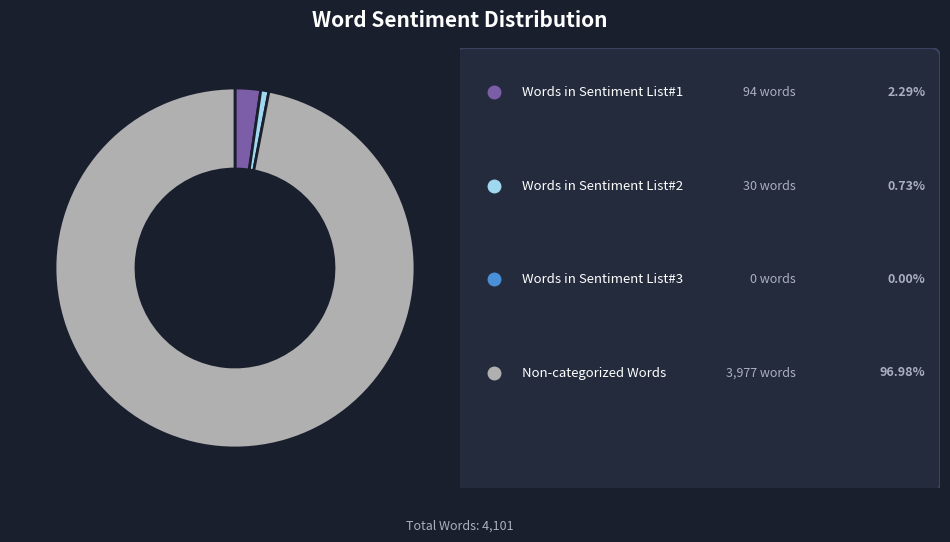

Is there any slice that represents more than half of the pie?

Yes